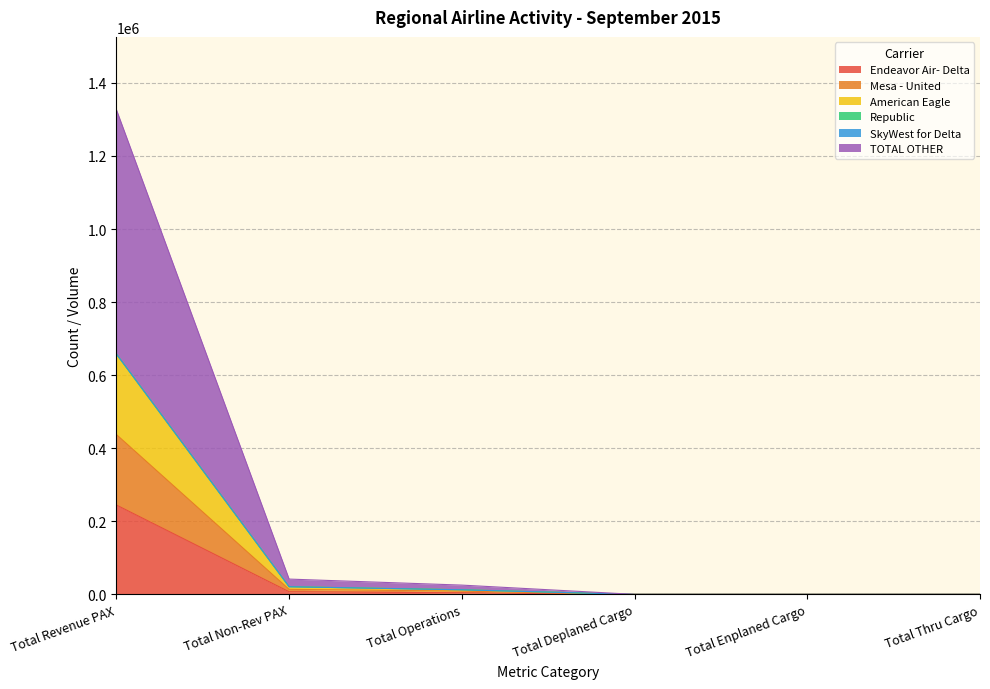

List the labels in order of Mesa - United value, largest first.

Total Revenue PAX, Total Non-Rev PAX, Total Operations, Total Deplaned Cargo, Total Enplaned Cargo, Total Thru Cargo